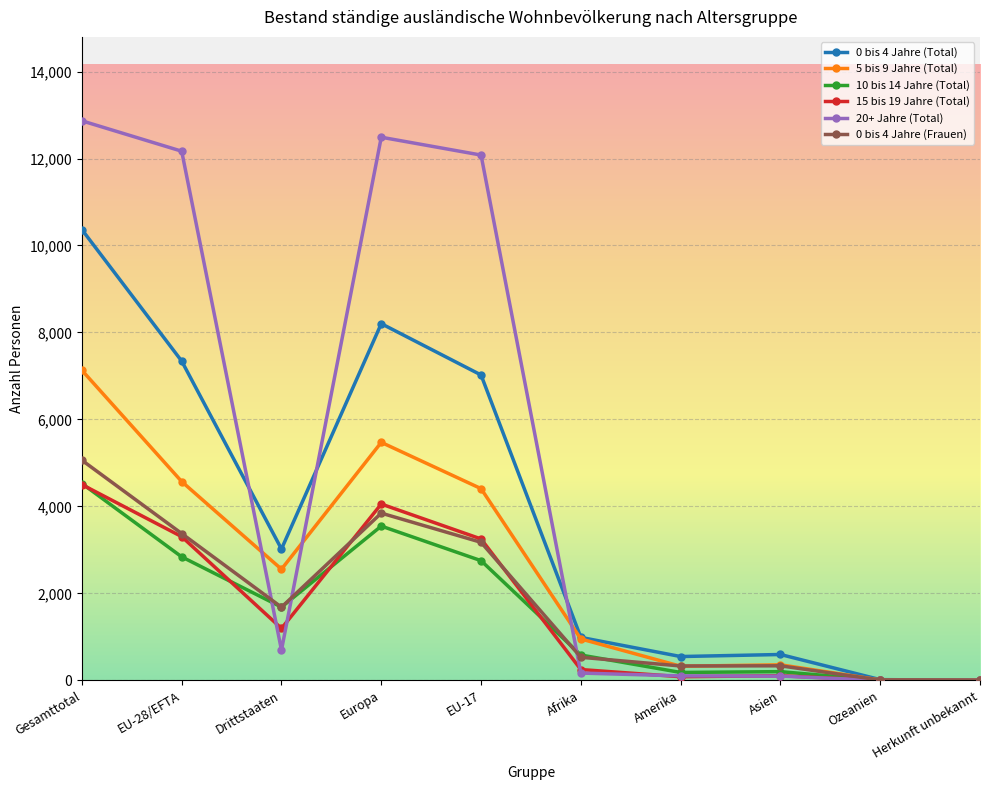

What are all the series names shown in the legend?

0 bis 4 Jahre (Total), 5 bis 9 Jahre (Total), 10 bis 14 Jahre (Total), 15 bis 19 Jahre (Total), 20+ Jahre (Total), 0 bis 4 Jahre (Frauen)